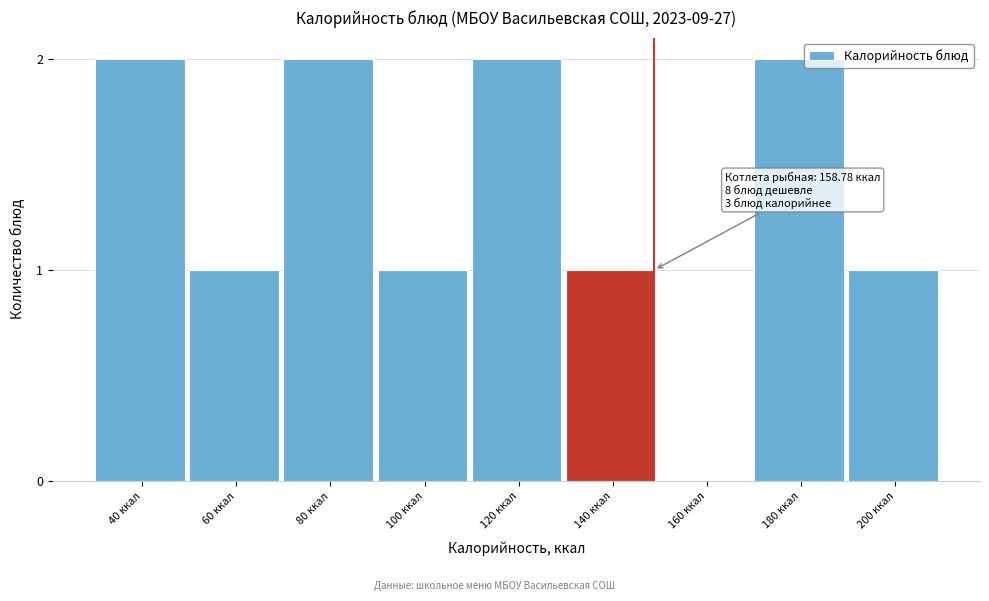

Reading left to right, extract all data points from this chart.

40 ккал=2	60 ккал=1	80 ккал=2	100 ккал=1	120 ккал=2	140 ккал=1	160 ккал=0	180 ккал=2	200 ккал=1